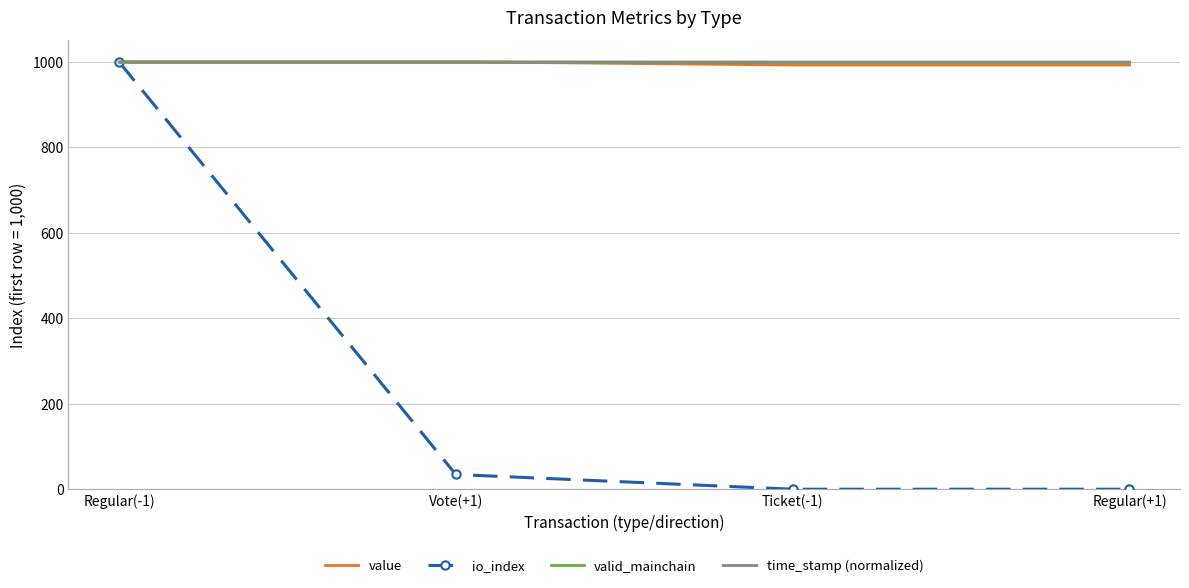

Which series has the widest spread of values?

io_index